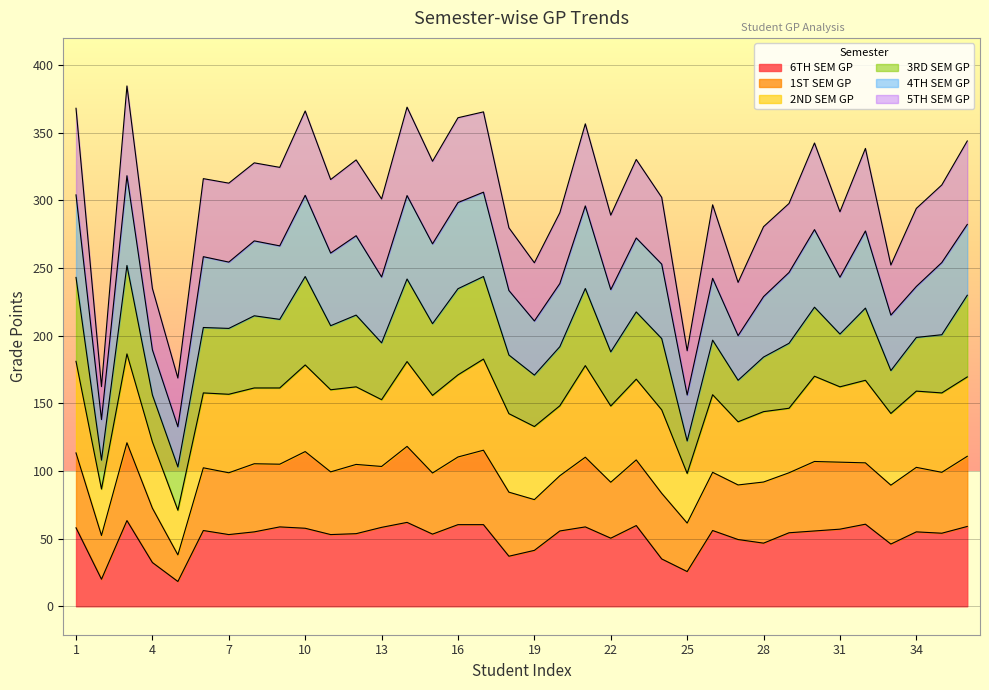

What is the total value across all series at 19?

253.8